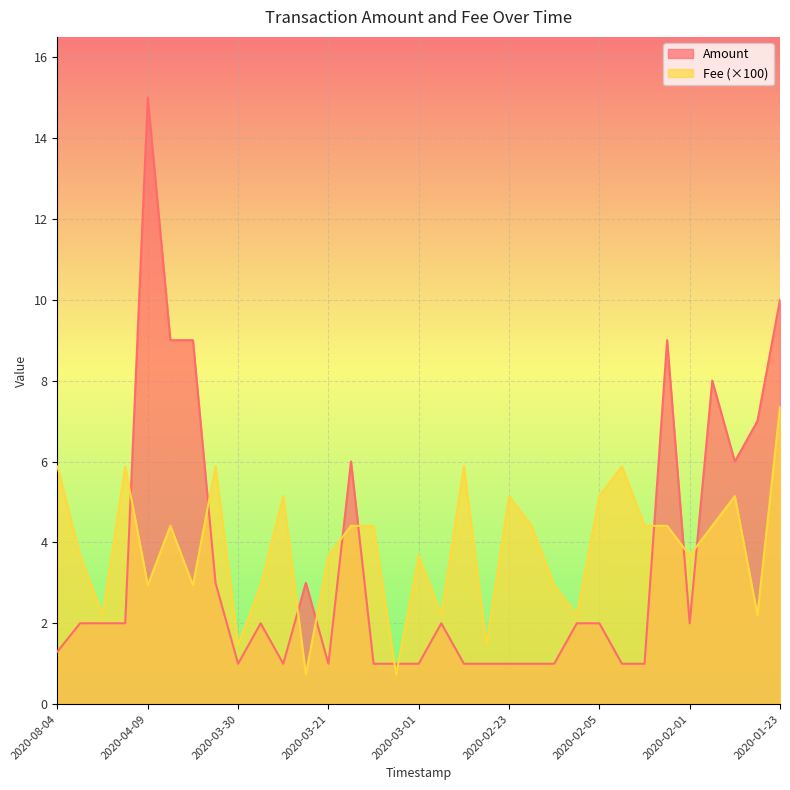

True or false: Amount has a value of 1.0 at 2020-03-01.

True